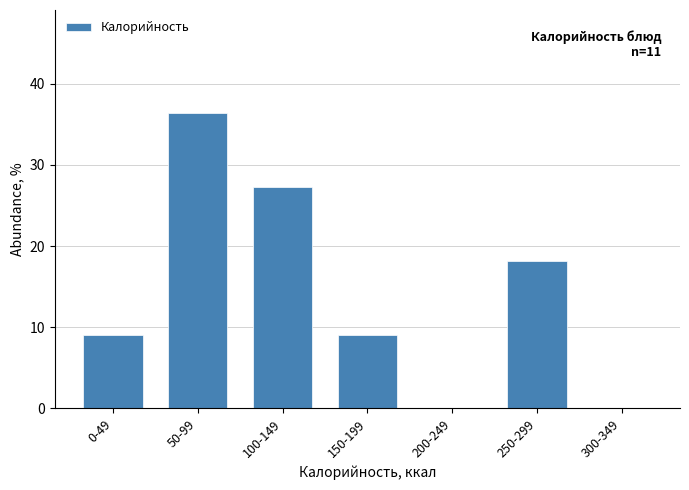

Reading right to left, transcribe all the data shown in this chart.

300-349=0.0	250-299=18.2	200-249=0.0	150-199=9.1	100-149=27.3	50-99=36.4	0-49=9.1